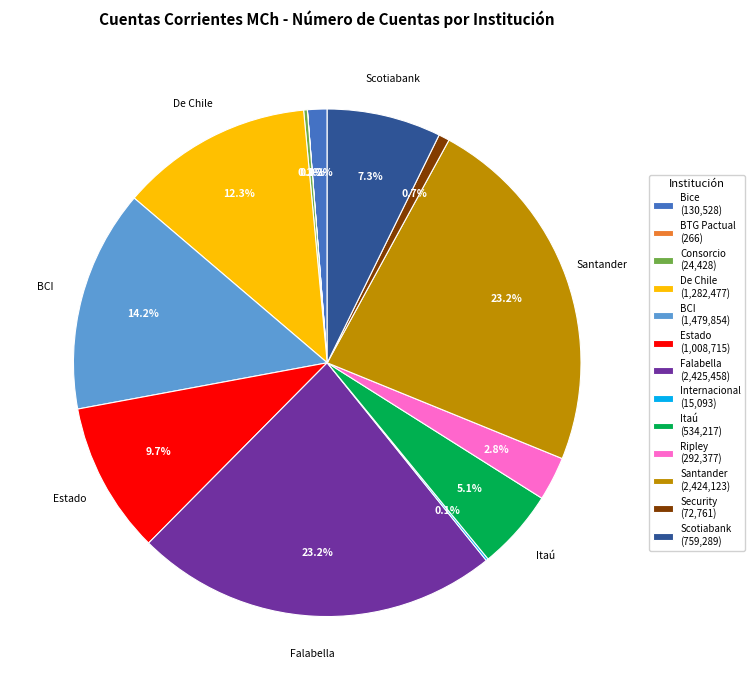

Does any single category account for the majority?

No